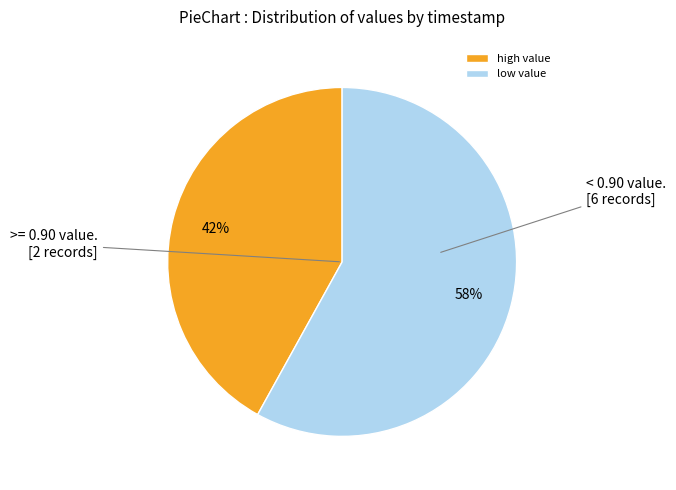

Do high value and low value together represent more than half of the pie?

Yes